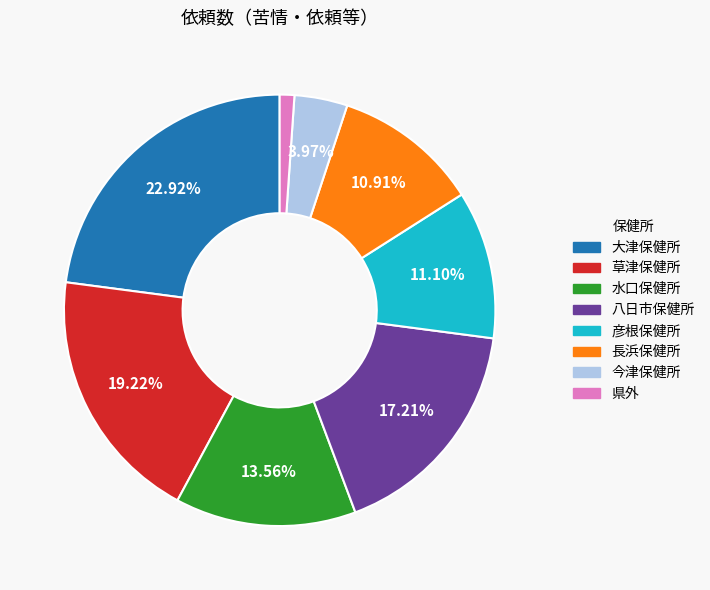

Between 彦根保健所 and 八日市保健所, which is larger?

八日市保健所